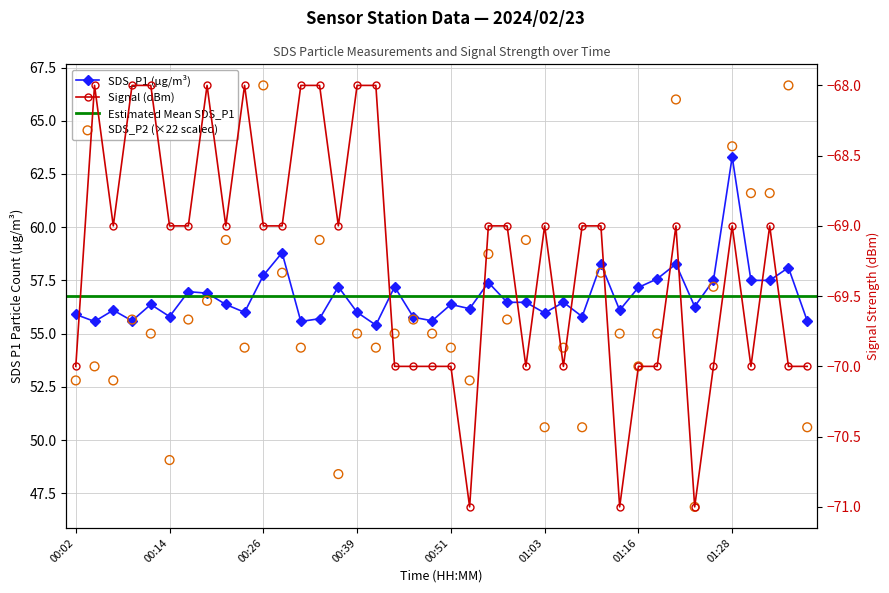

Is the value of Signal at 00:41 greater than the value of SDS_P2 at 01:01?

No